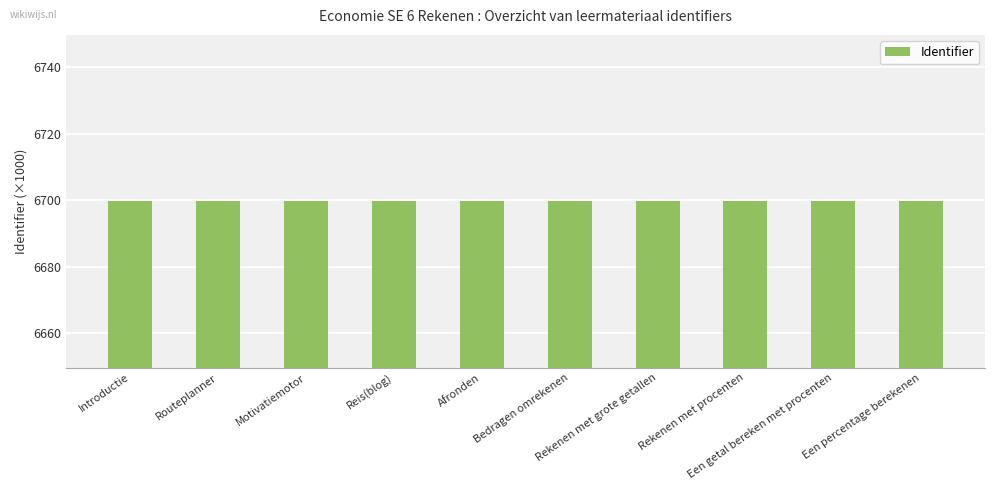

What is the minimum value shown in the chart?

6699.7